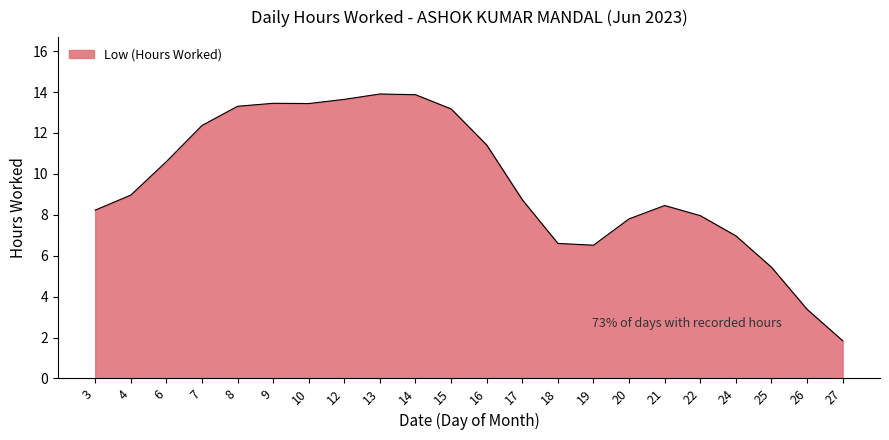

The chart shows a value of 3.6 at 7. True or false?

False